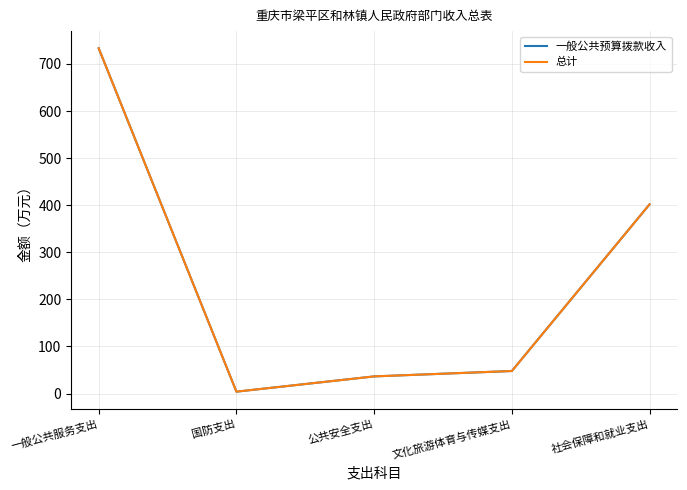

The value of 一般公共预算拨款收入 at 文化旅游体育与传媒支出 is 47.9. True or false?

True